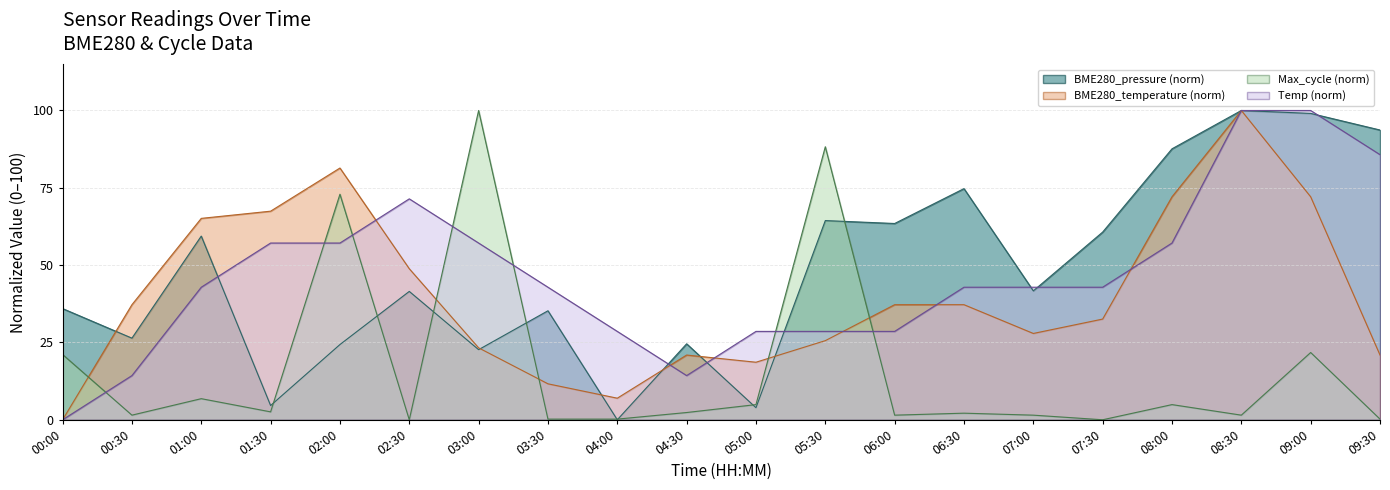

At which label does Max_cycle reach its peak?

03:00